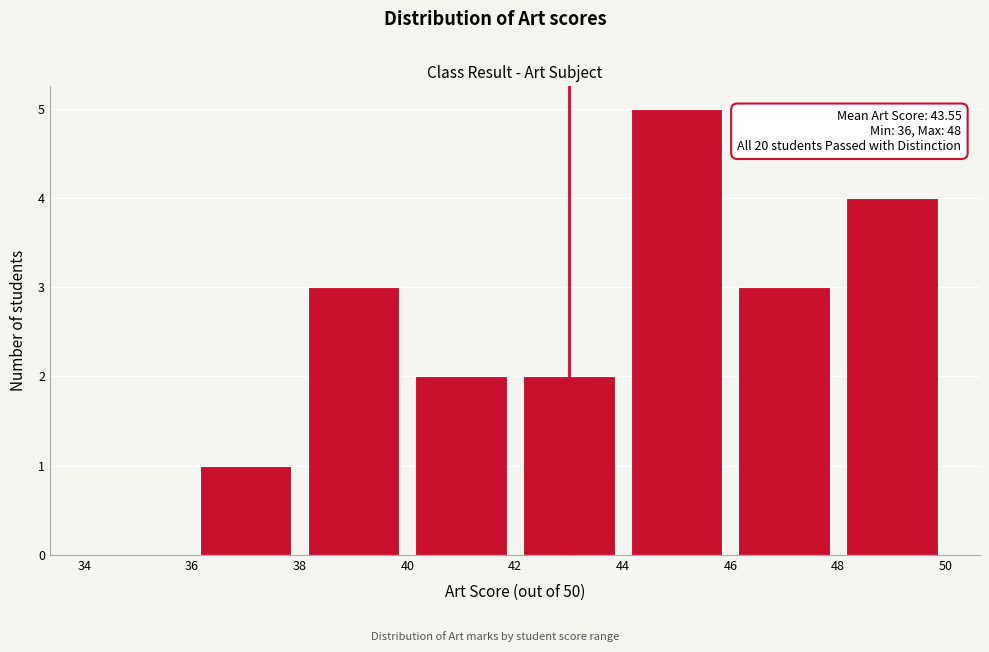

Over which range of the x-axis is the bar tallest?

44 to 46